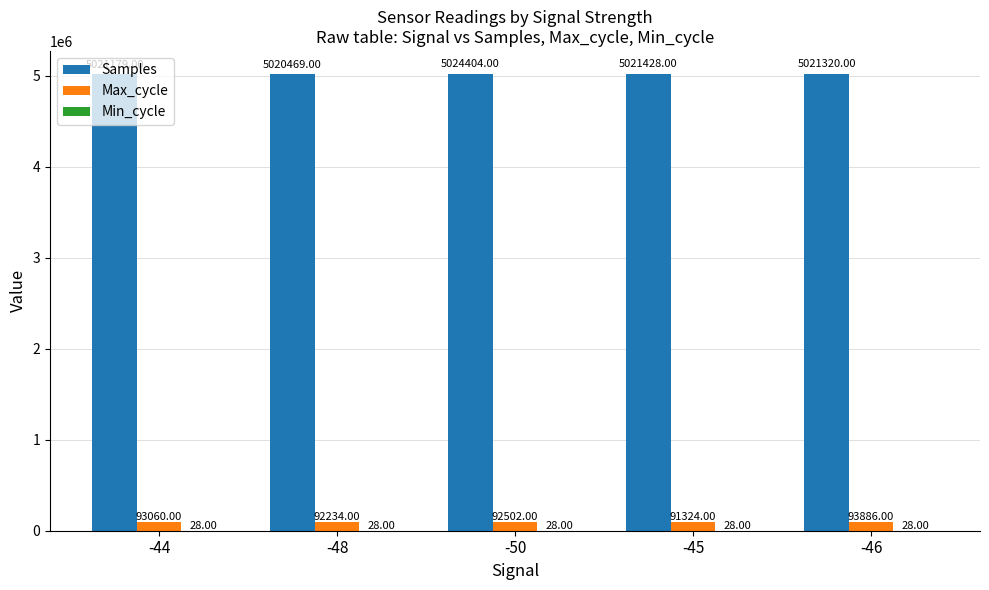

Which series changed the most between -44 and -48?

Max_cycle